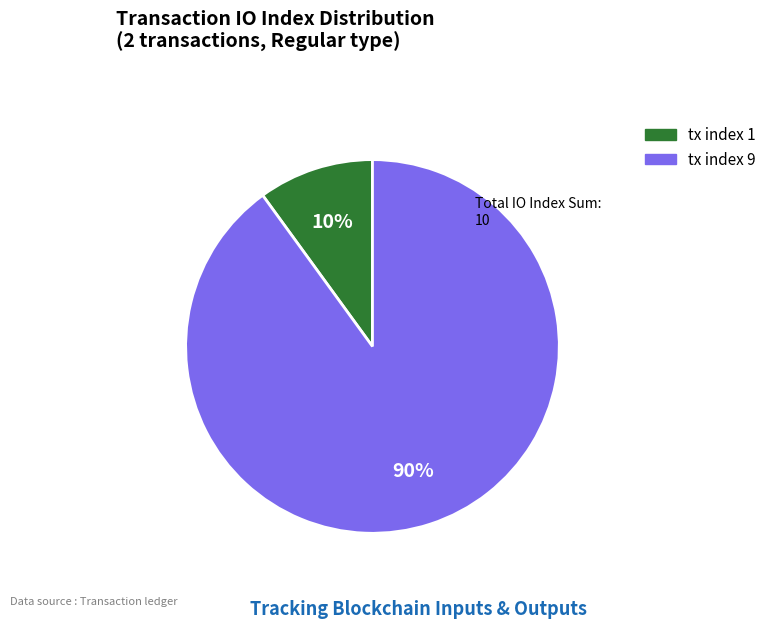

What is the ratio of the value at tx index 1 to the value at tx index 9?

0.1